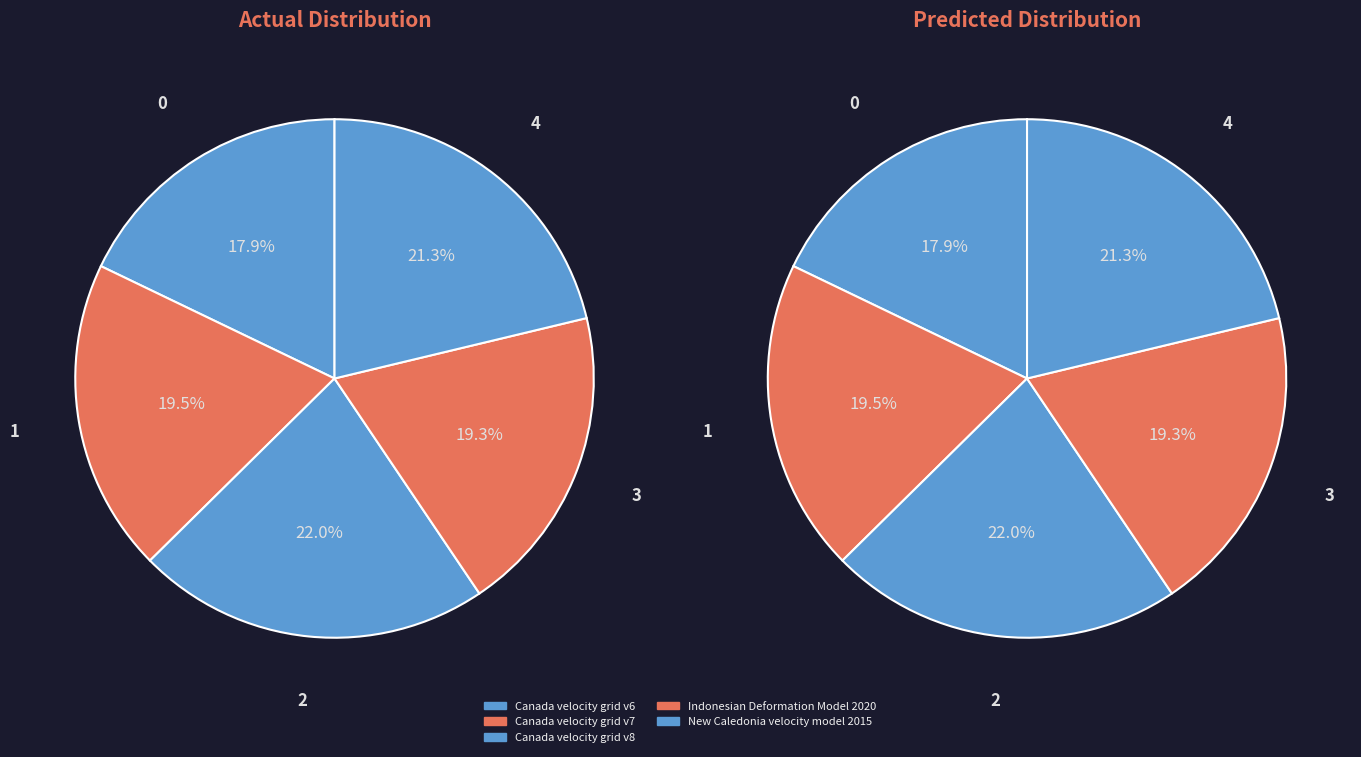

To the nearest percent, what percentage of the pie is New Caledonia velocity model 2015?

21%